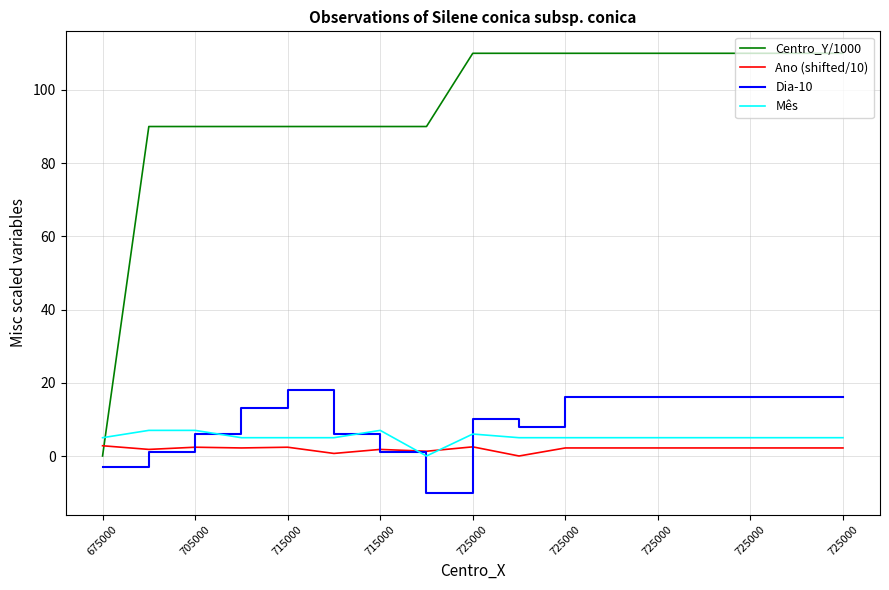

Which series has the widest spread of values?

Centro_Y/1000